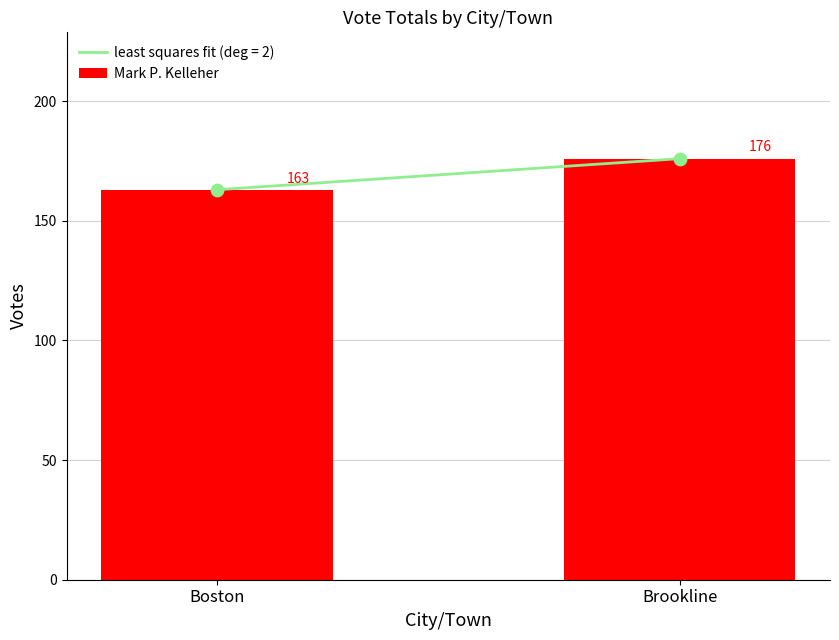

What is the change in value from Boston to Brookline?

+13